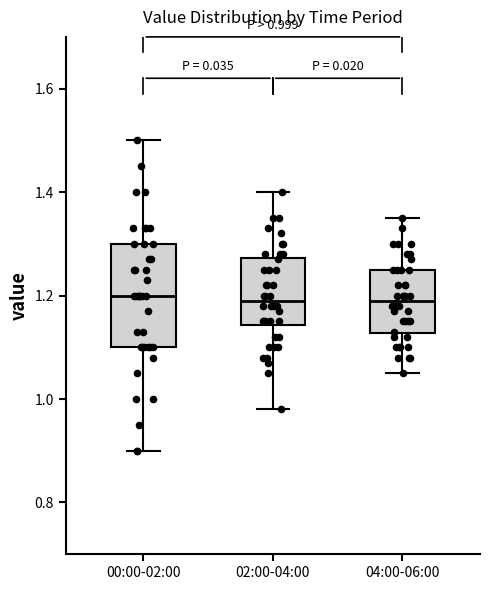

Comparing the boxes themselves (not the whiskers), which one is the tallest?

00:00-02:00